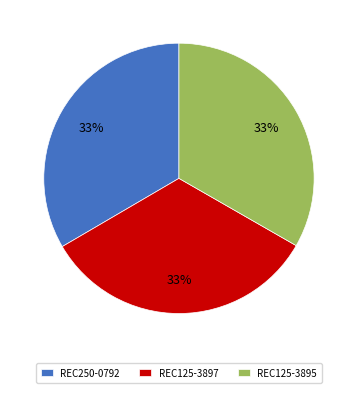

Count the number of slices in the pie.

3